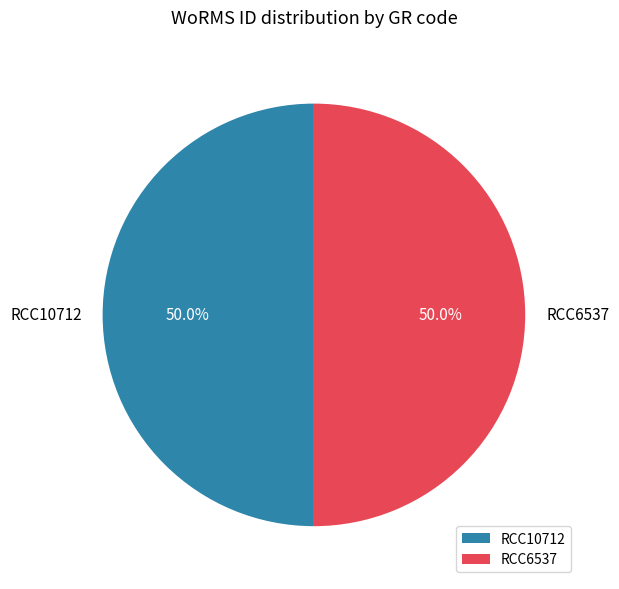

How many slices are in this pie chart?

2